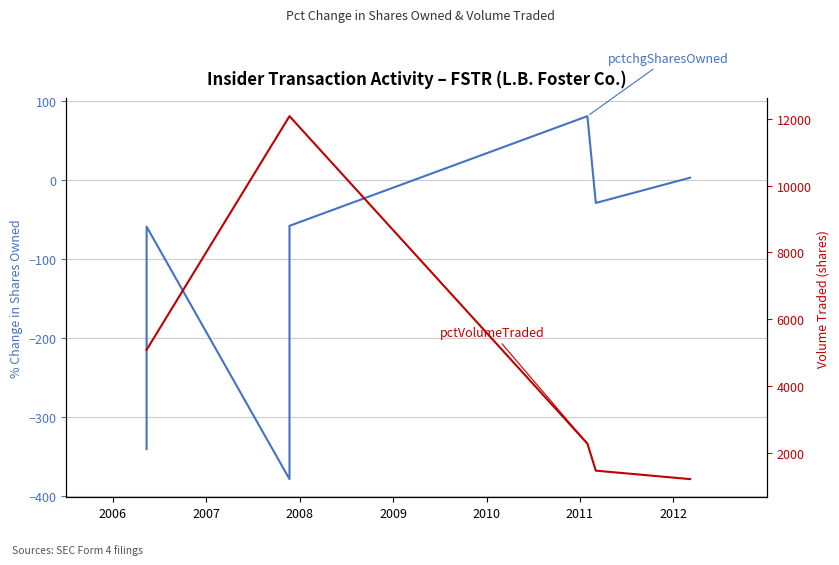

Read the pctVolumeTraded value at 2011.

1464